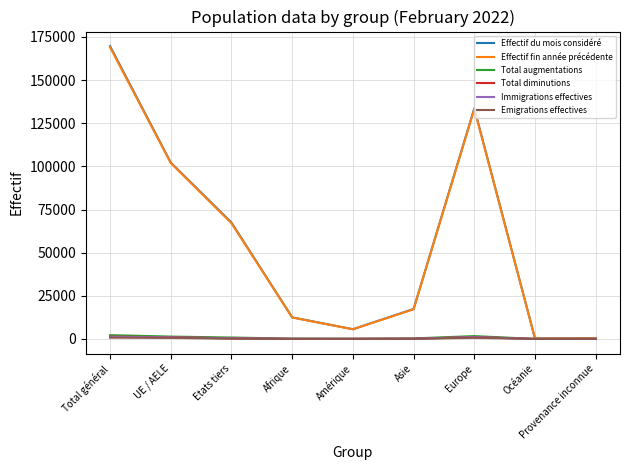

Which series changed the most between Europe and Provenance inconnue?

Effectif du mois considéré